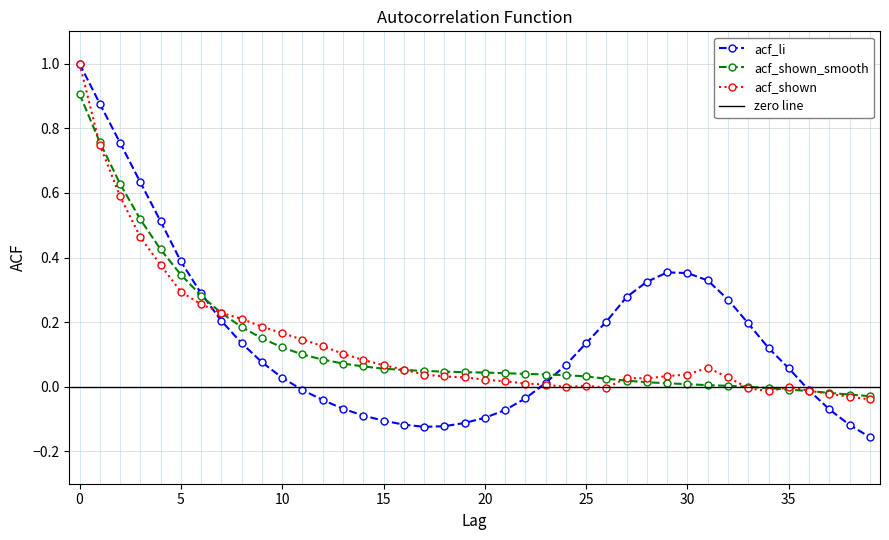

At which label is acf_li closest to 0?

11